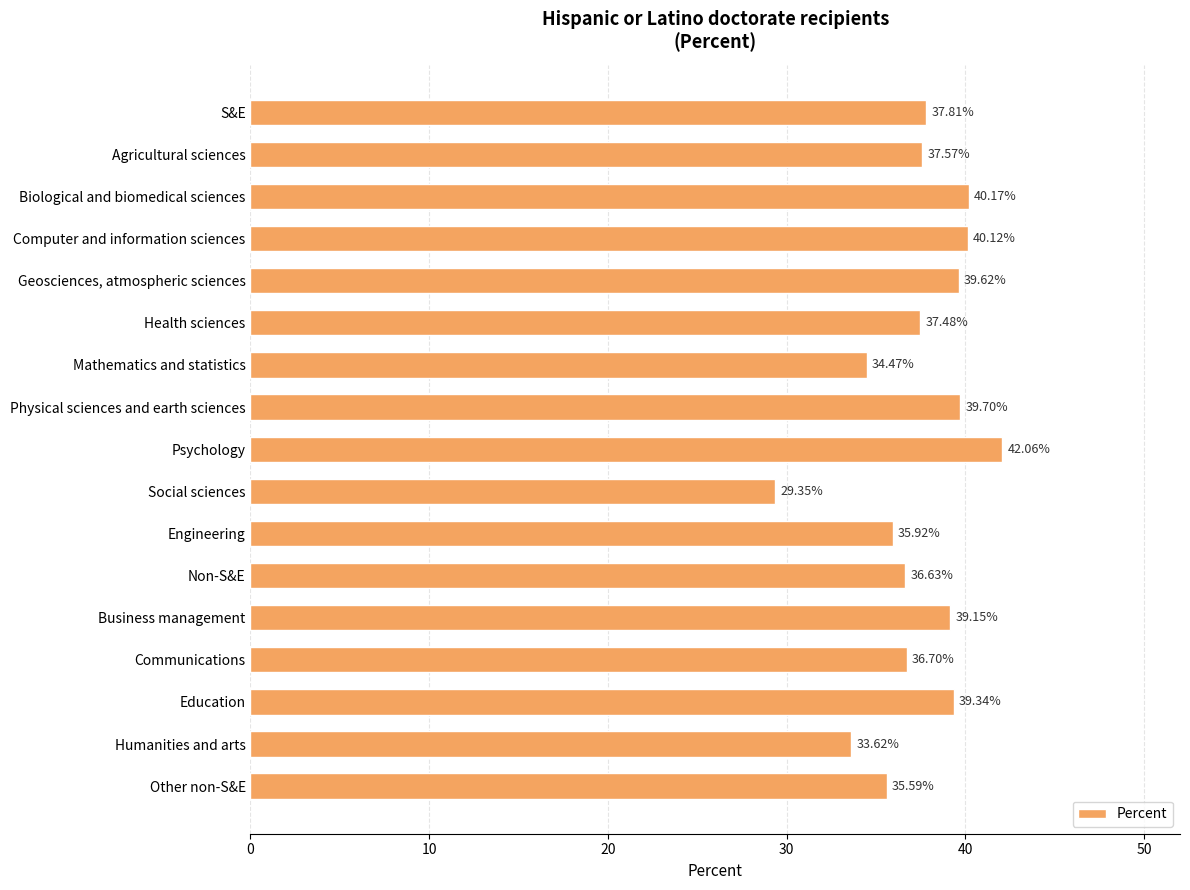

Are the bars grouped side by side (vs. stacked)?

No